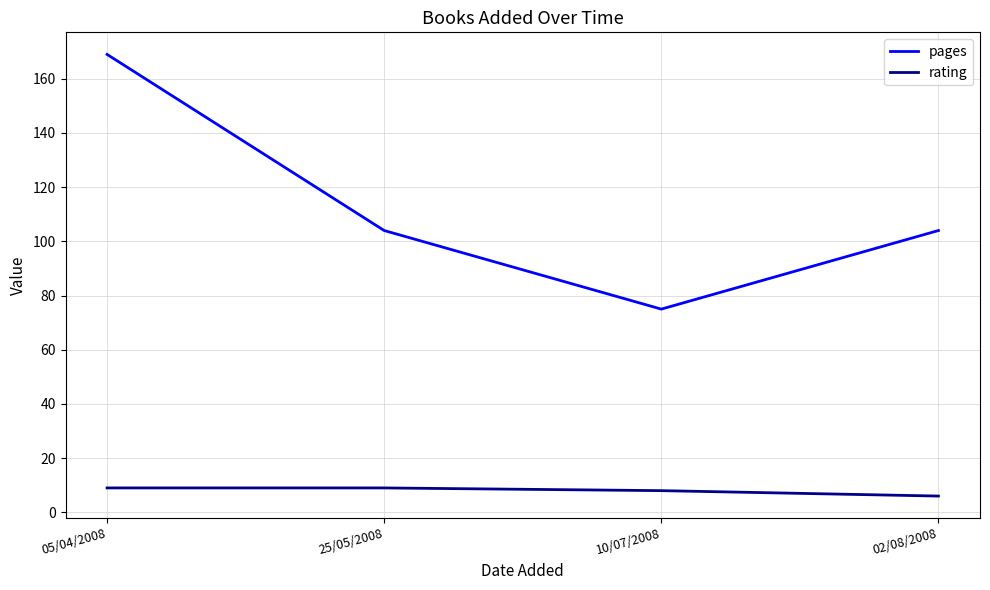

The value of pages at 10/07/2008 is 75. True or false?

True